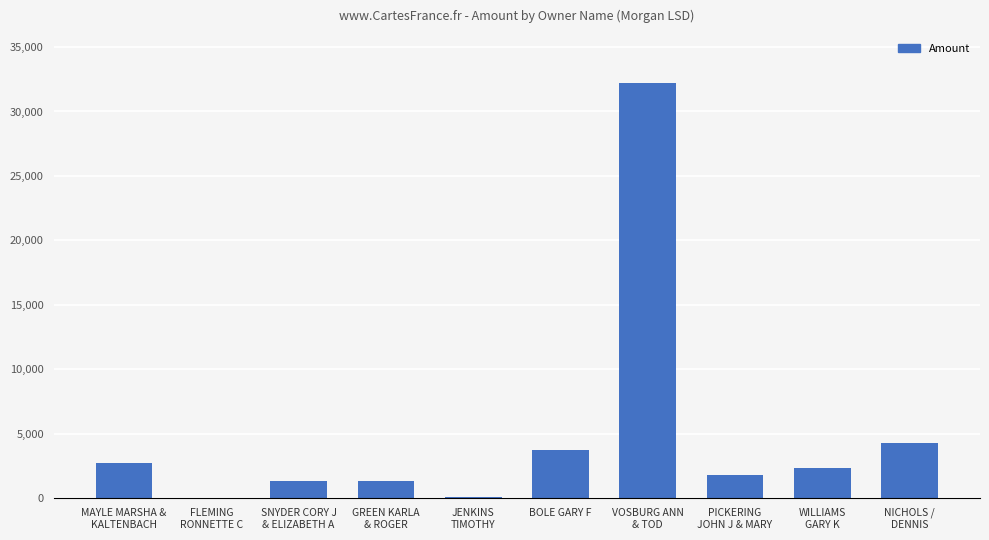

What is the greatest value displayed?

32196.3